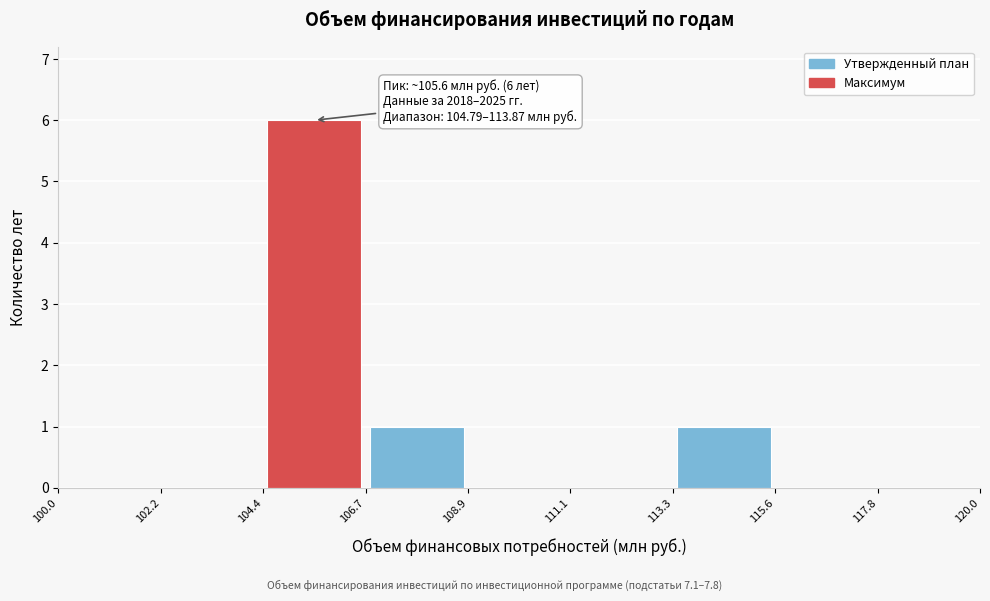

Which range on the x-axis has the tallest bar?

104.4 to 106.7